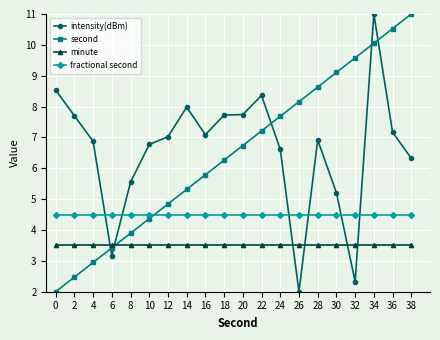

How many lines are shown in the chart?

4